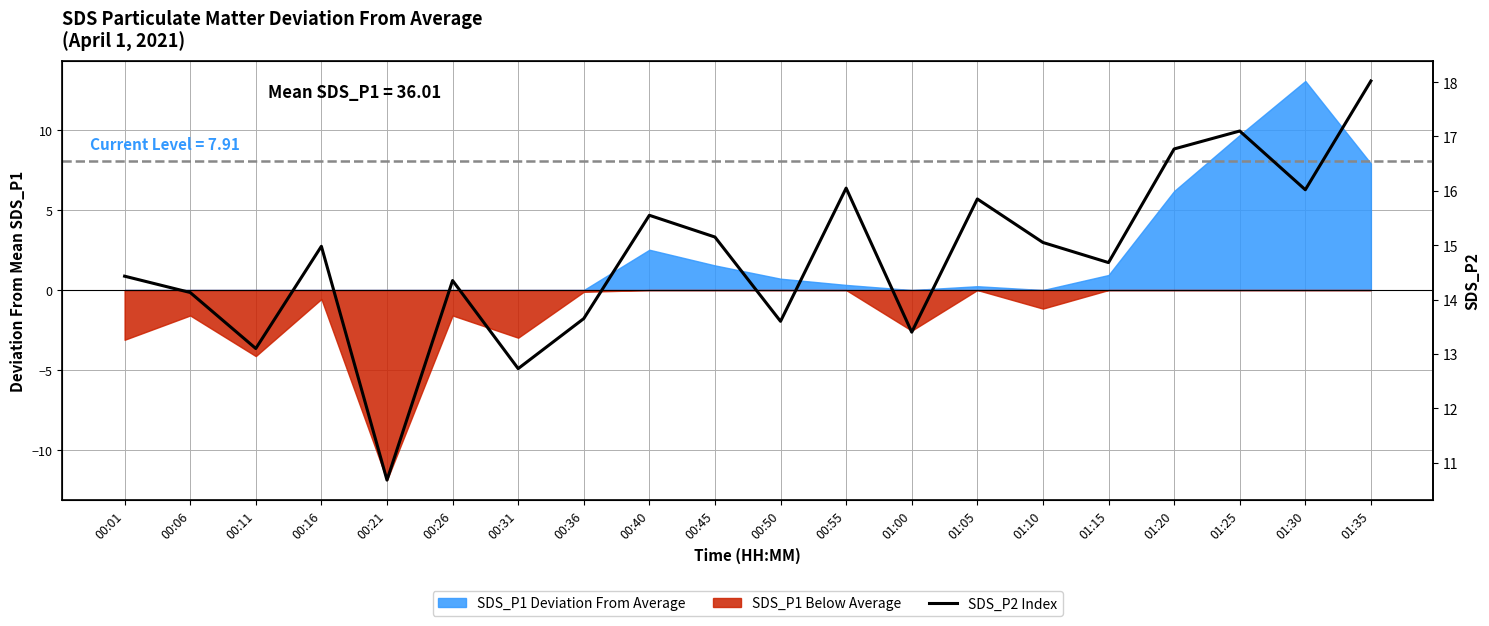

How many data points are above 14?

14